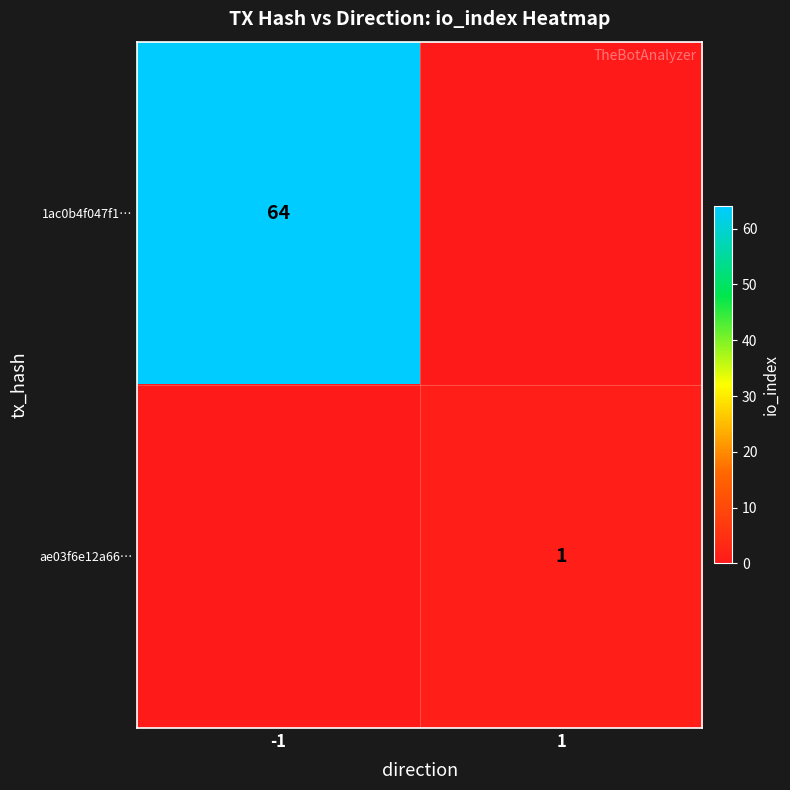

Is the value of ae03f6e12a66… at 1 greater than the value of 1ac0b4f047f1… at -1?

No